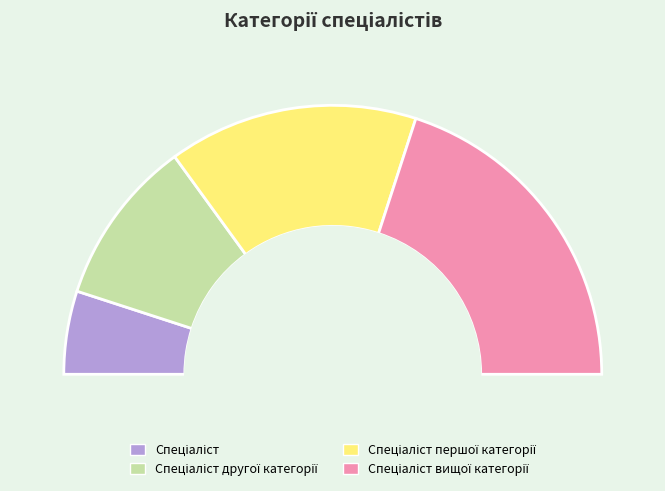

What is the change in value from Спеціаліст першої категорії to Спеціаліст вищої категорії?

+1